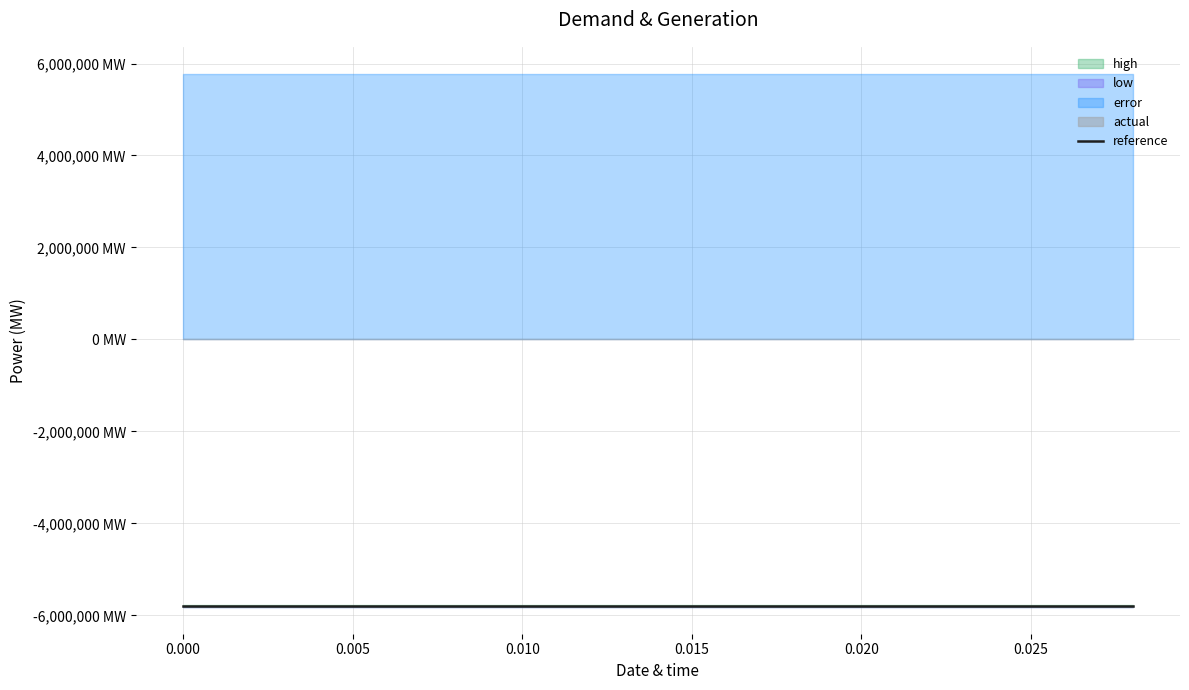

What is the smallest value displayed?

-5817400